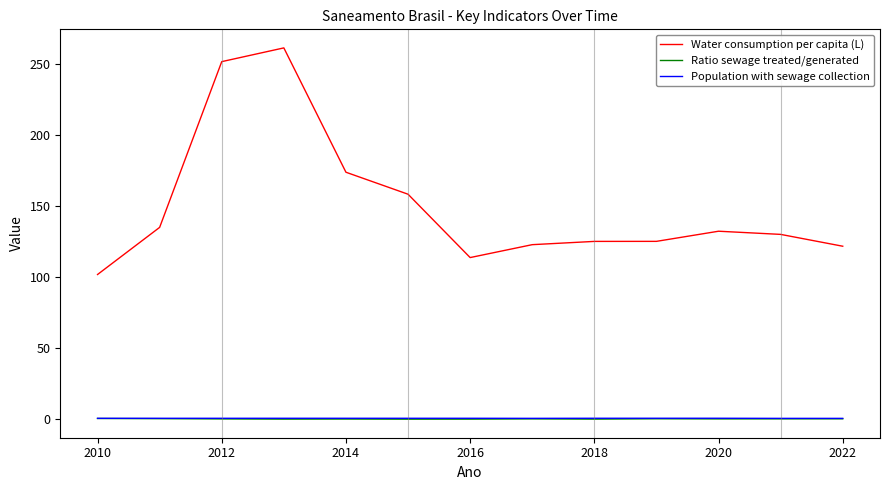

What is the minimum value for Ratio sewage treated/generated?

0.1